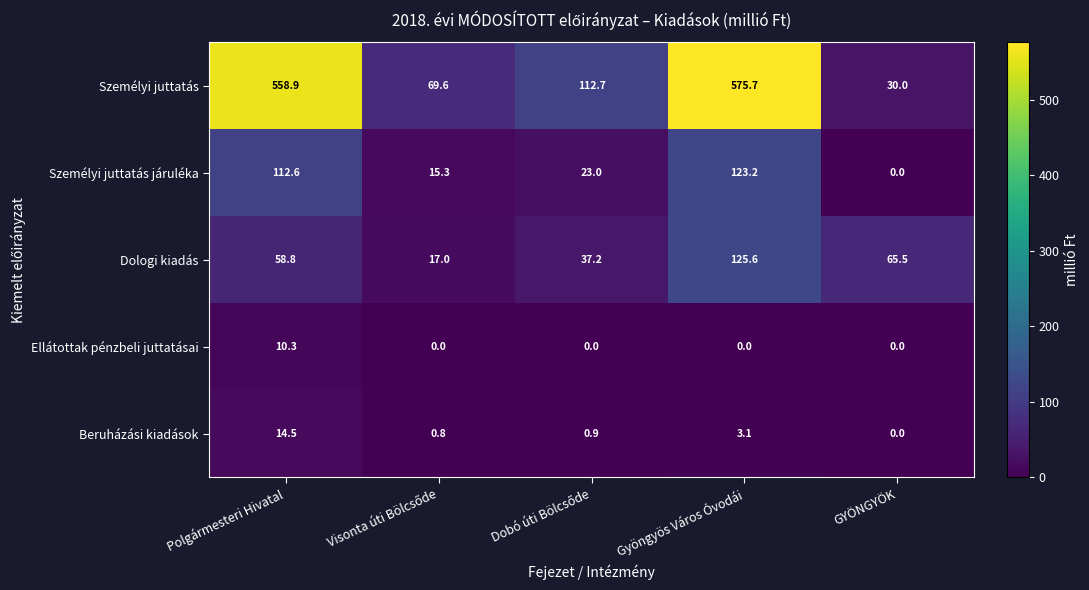

What is the lowest value of the Dologi kiadás series?

17.0